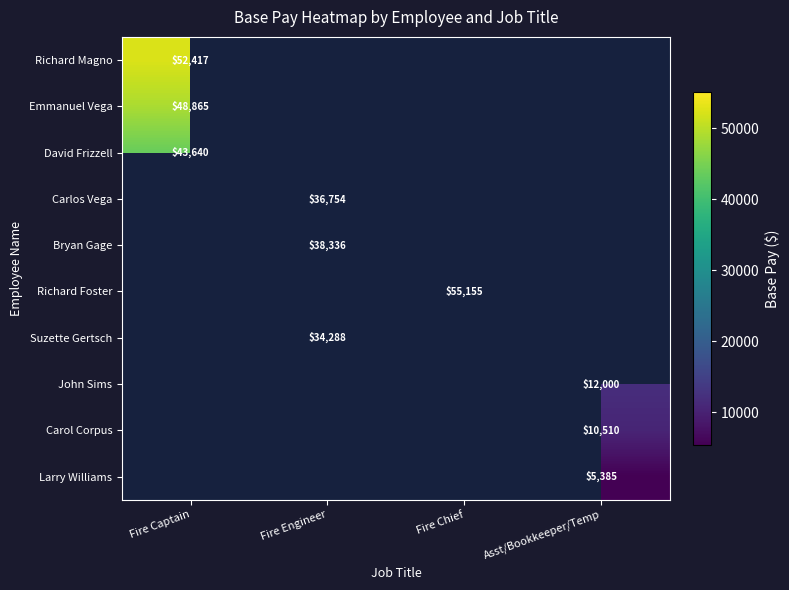

The value of Larry Williams at Asst/Bookkeeper/Temp is 9602. True or false?

False